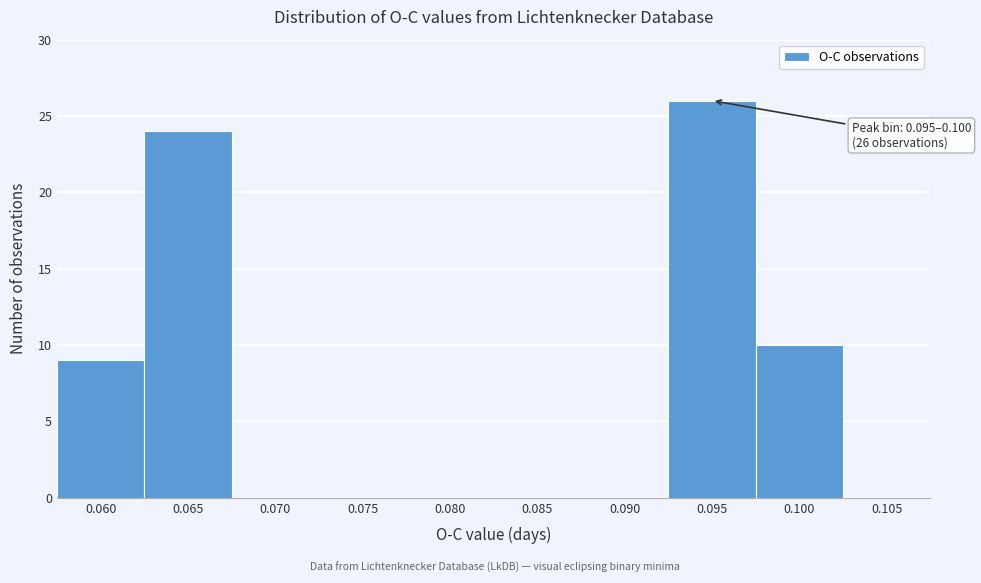

Reading left to right, list all the values displayed in this chart.

0.060=9	0.065=24	0.070=0	0.075=0	0.080=0	0.085=0	0.090=0	0.095=26	0.100=10	0.105=0